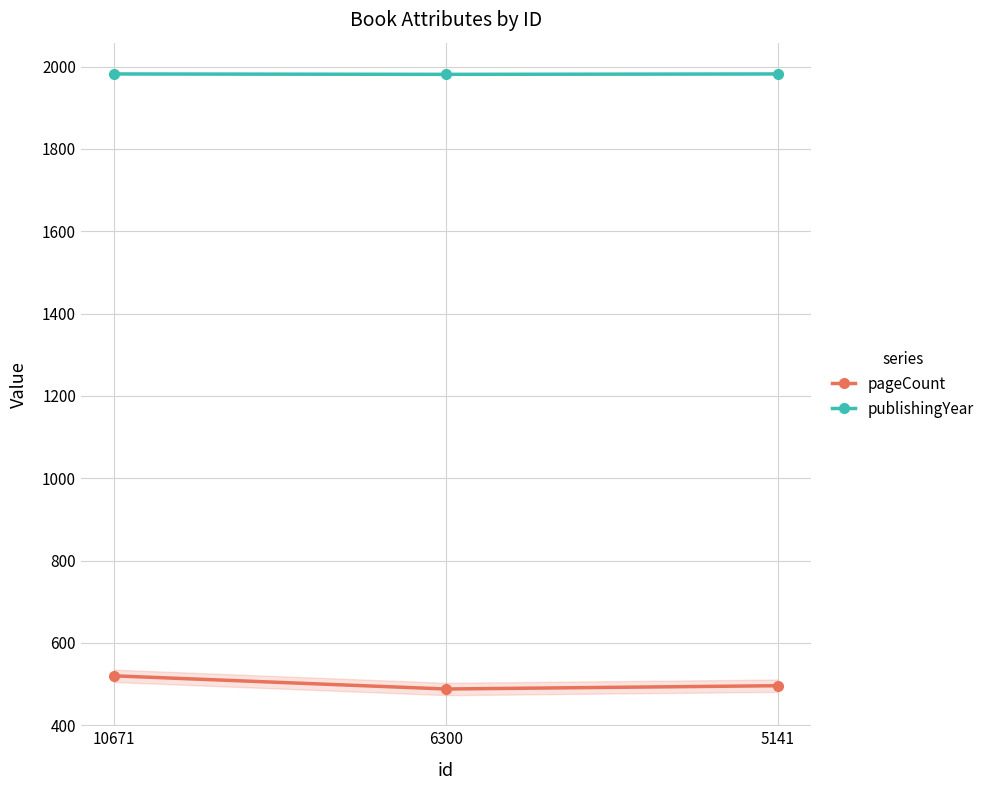

Reading right to left, what are all the values shown in this chart?

pageCount: 496	488	520
publishingYear: 1982	1981	1982